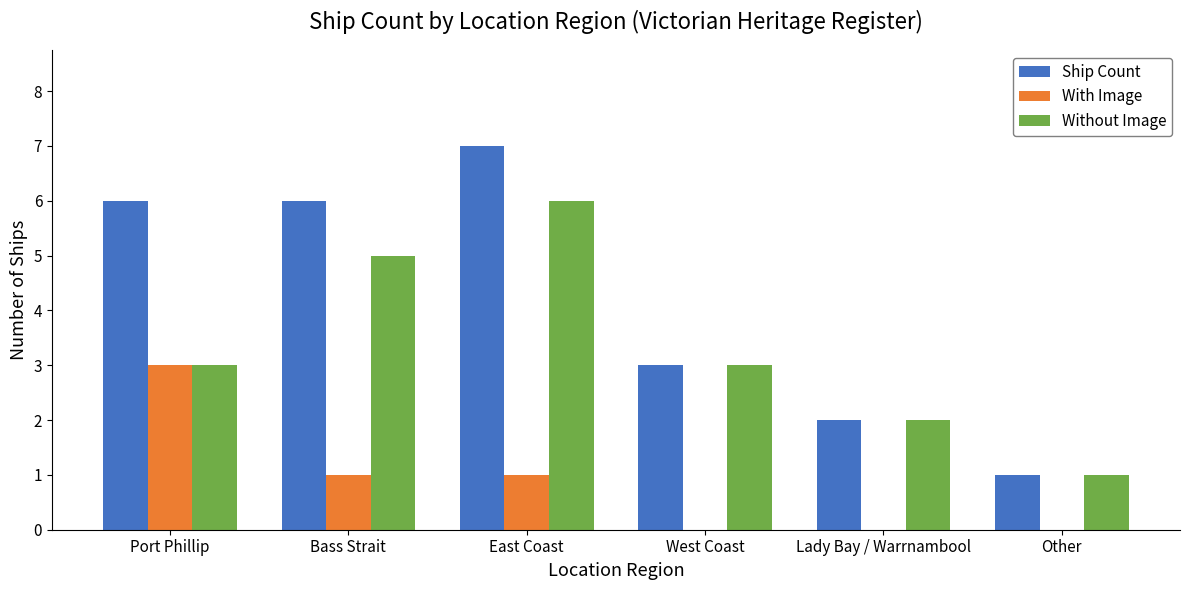

Is it true that With Image equals 3 at Port Phillip?

True